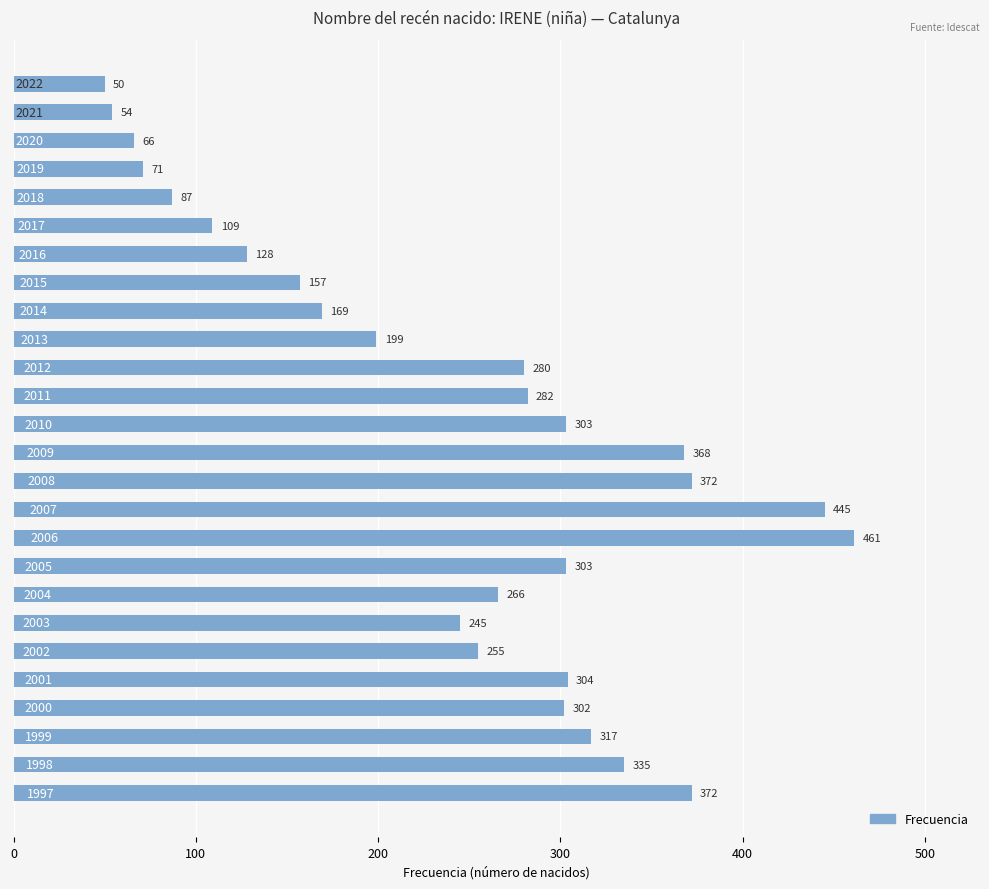

What is the smallest value displayed?

50